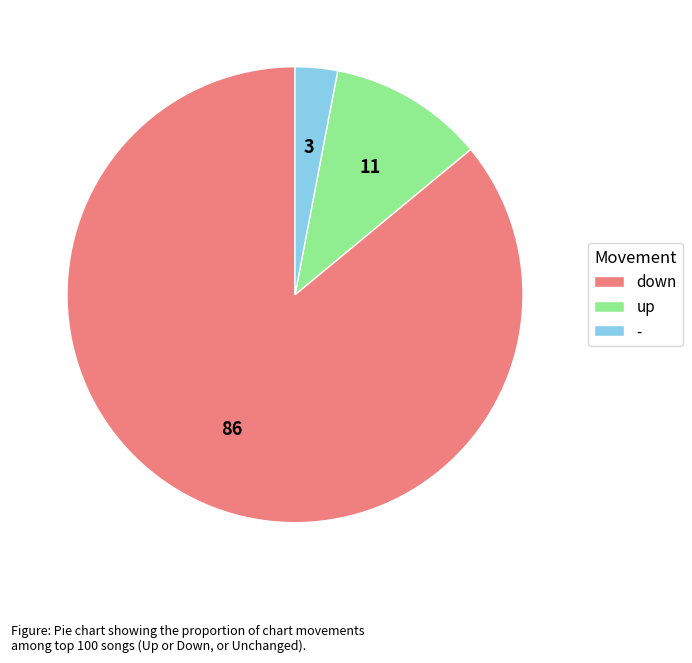

Count the number of slices in the pie.

3